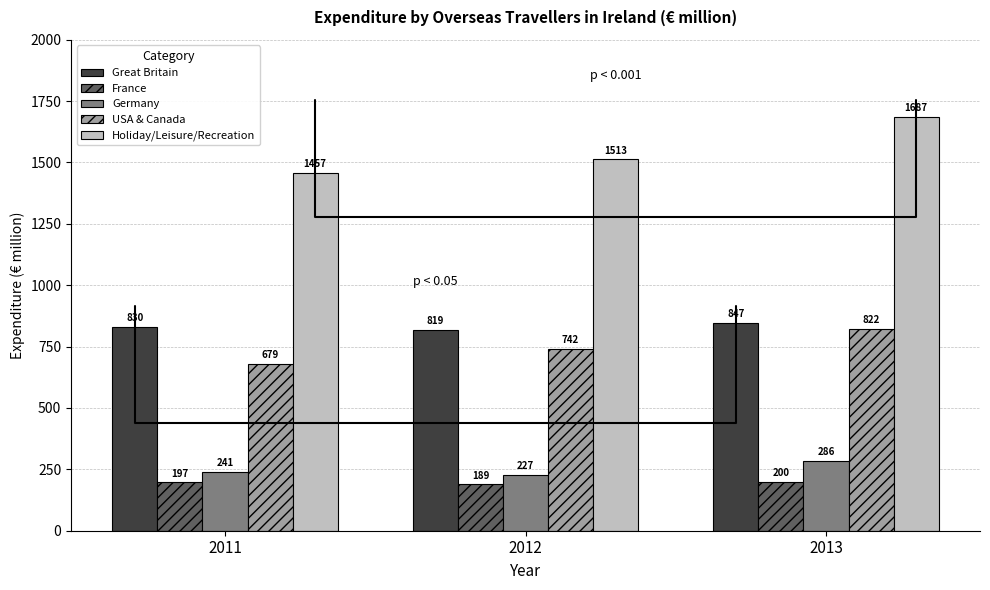

At which category is the sum across all series the highest?

2013